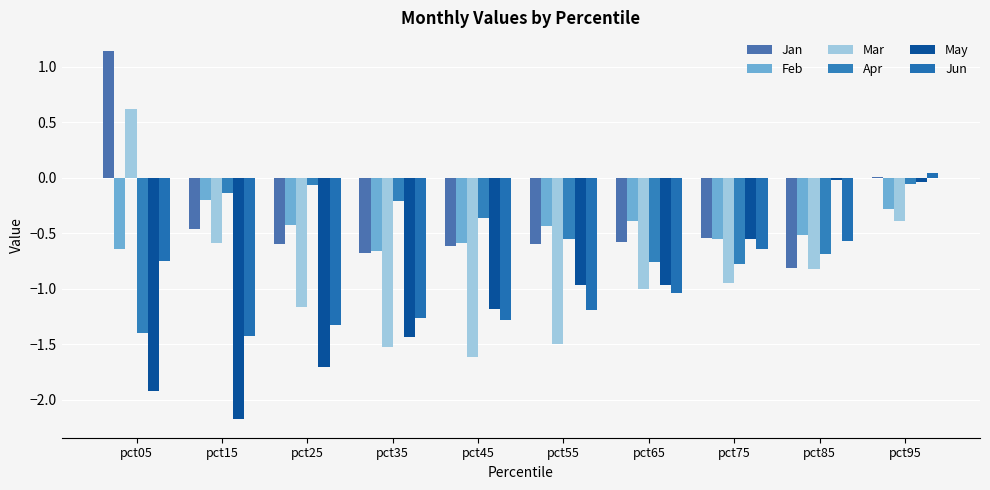

True or false: Jan has a value of -0.9 at pct45.

False